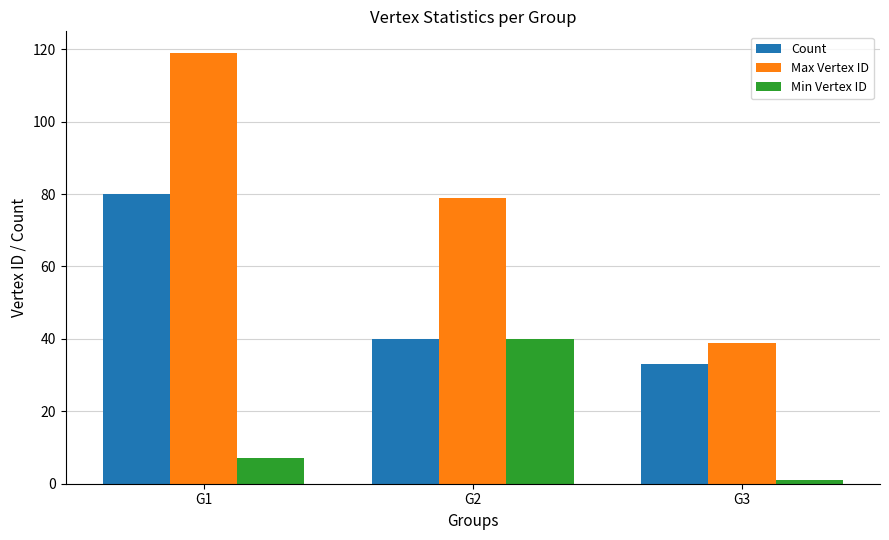

What is the highest value of the Max Vertex ID series?

119